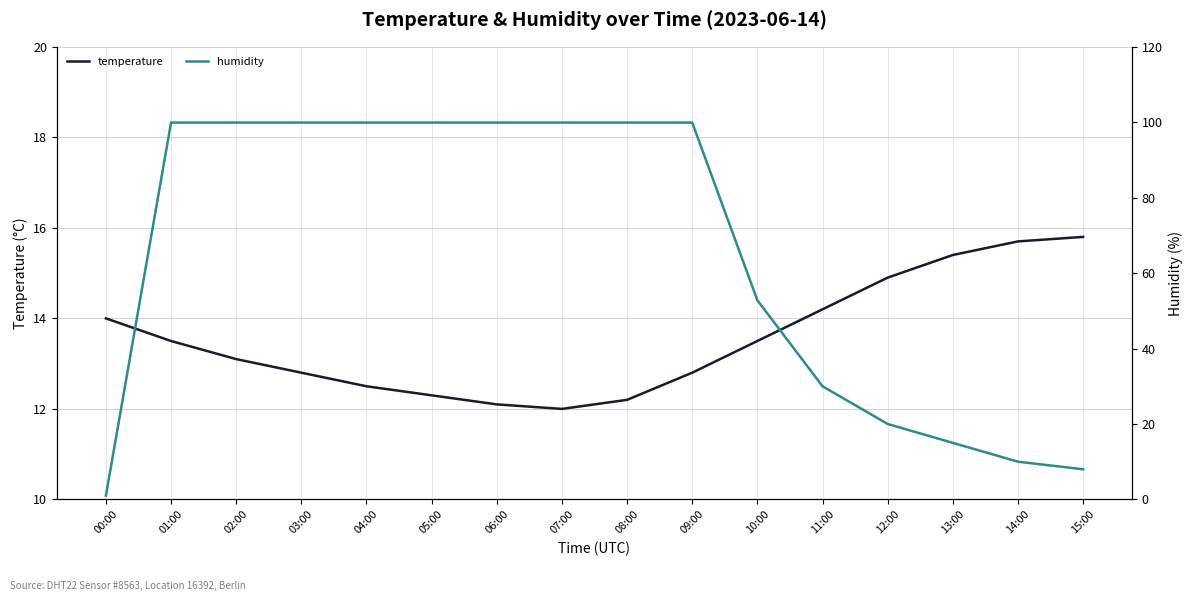

What is the maximum value for temperature?

15.8